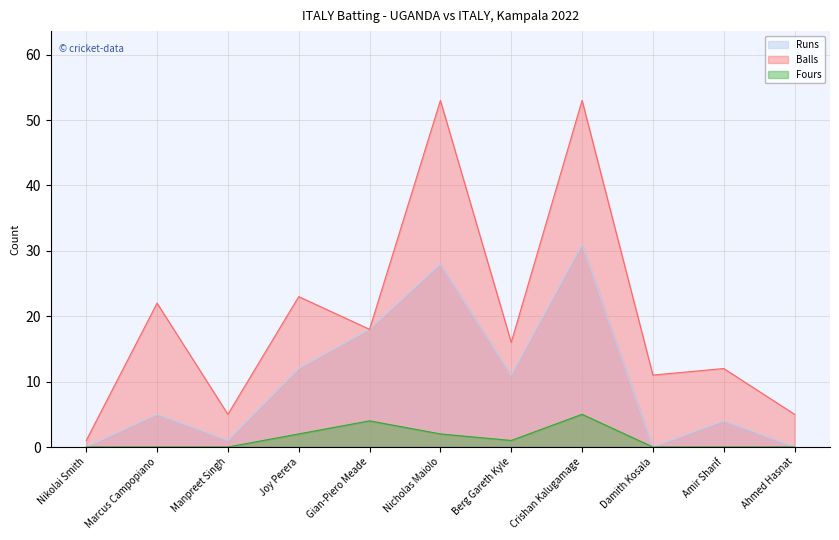

Does the chart display data point markers on the line(s)?

No